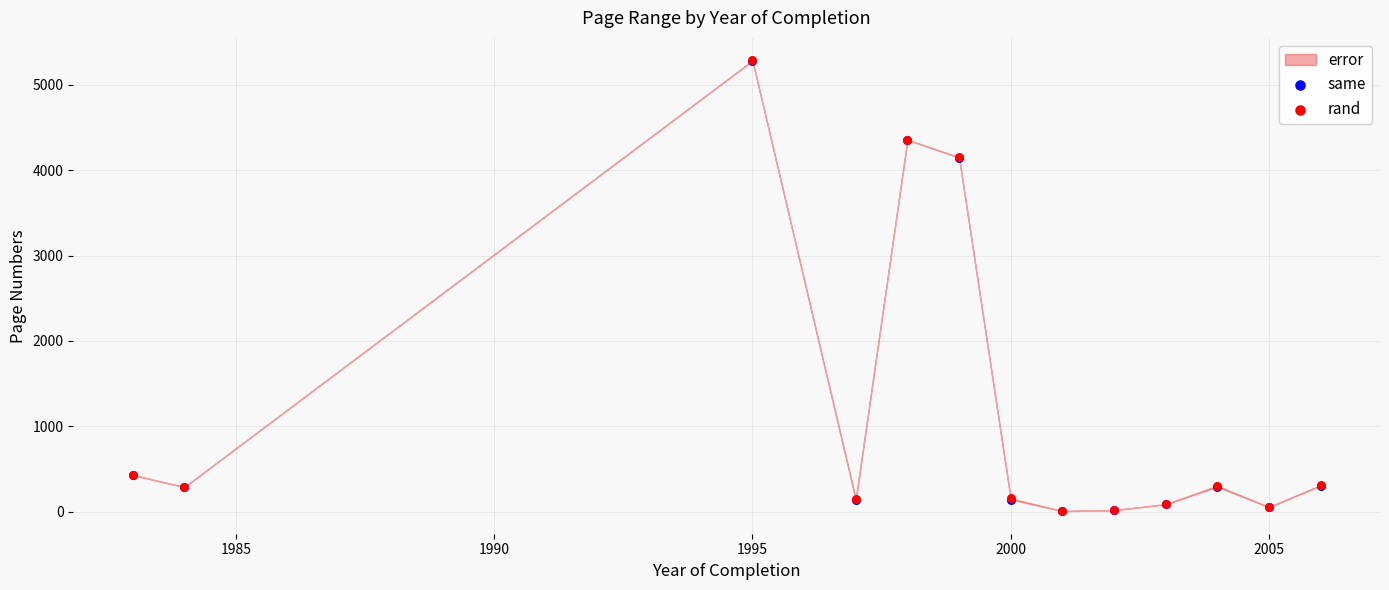

Which series reaches the minimum Y coordinate?

same